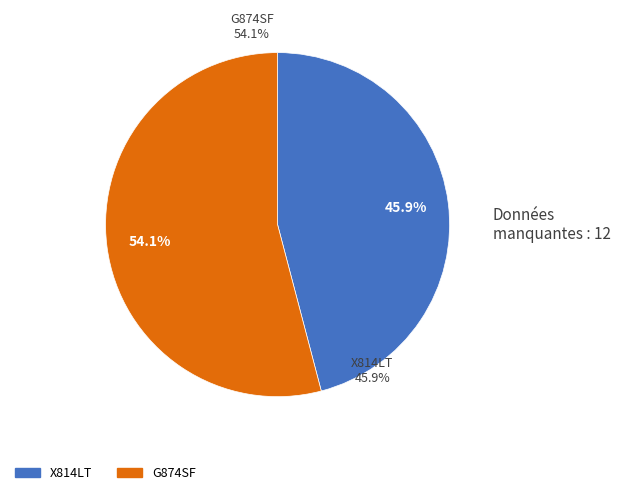

To the nearest percent, what is the difference between the G874SF and X814LT slice percentages?

8%